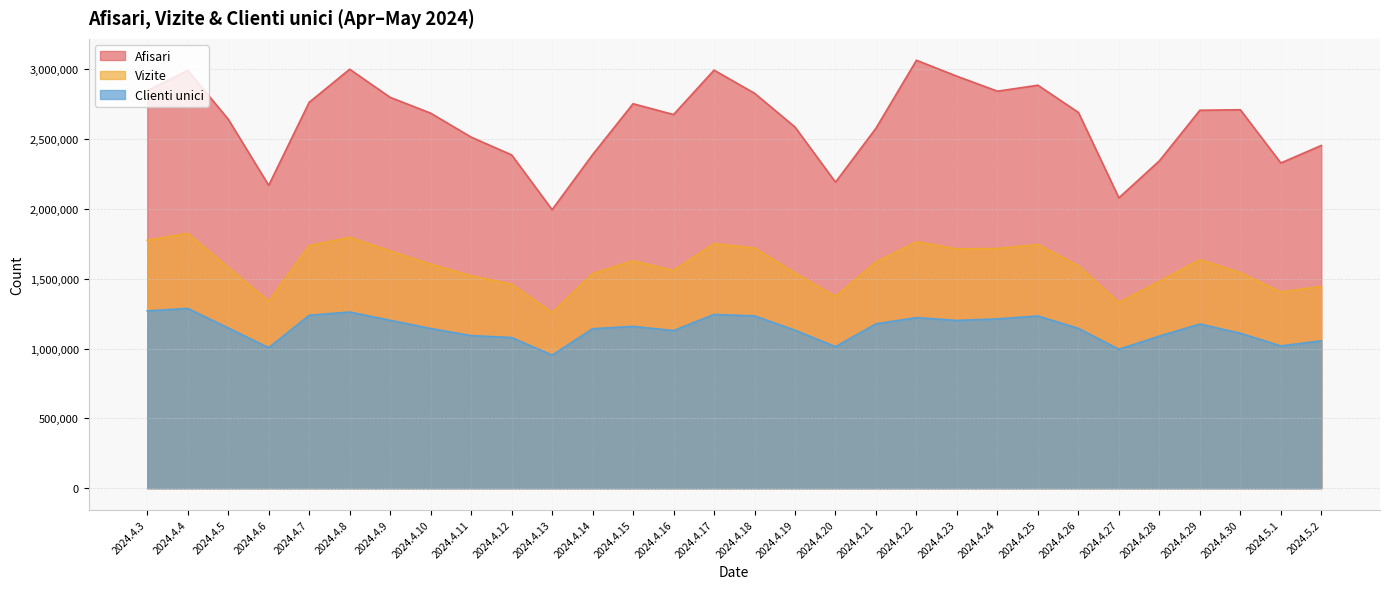

How many data points does each series have?

30